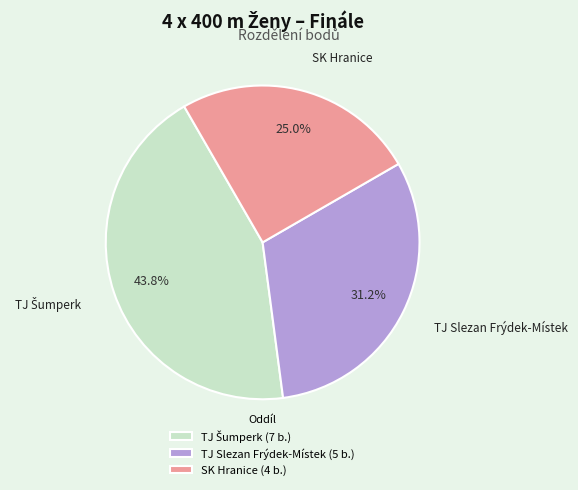

What is the ratio of the value at SK Hranice to the value at TJ Slezan Frýdek-Místek?

0.8